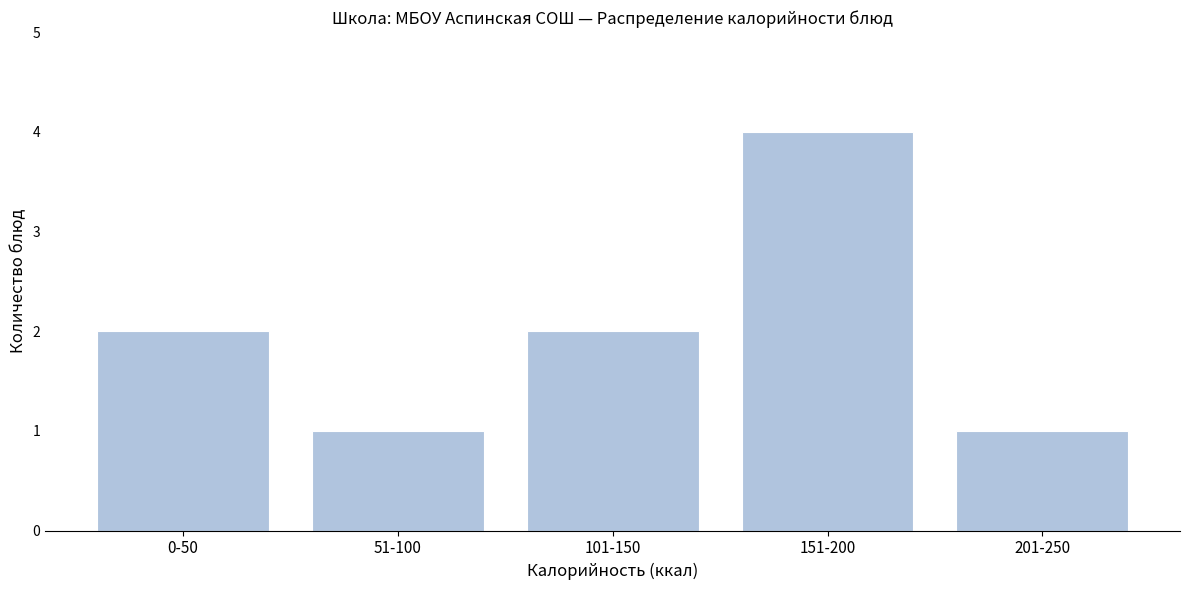

Reading left to right, what are all the values shown in this chart?

0-50=2	51-100=1	101-150=2	151-200=4	201-250=1